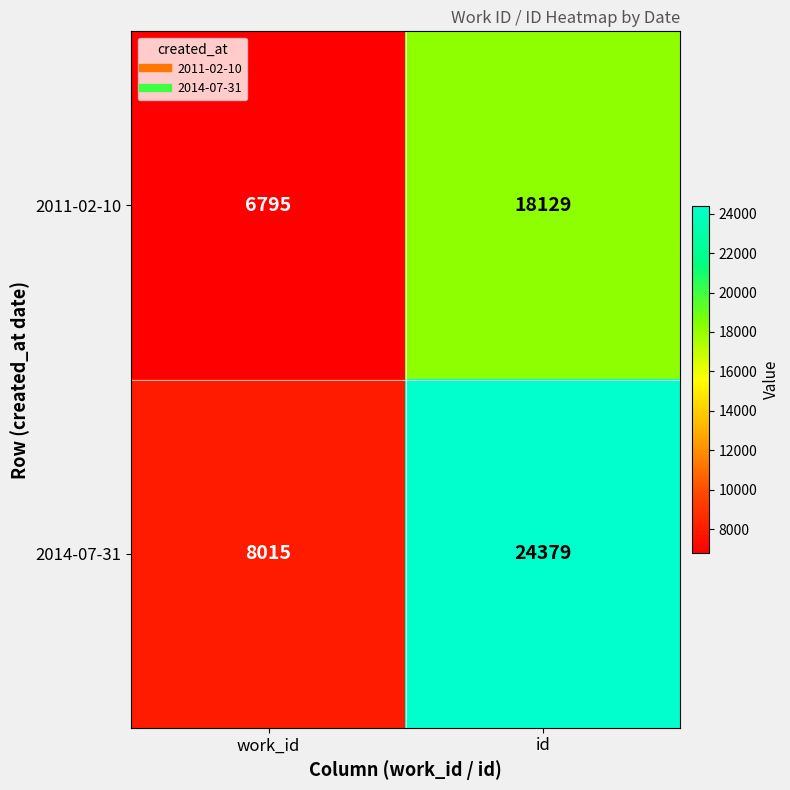

What is the total value across all series at id?

42508